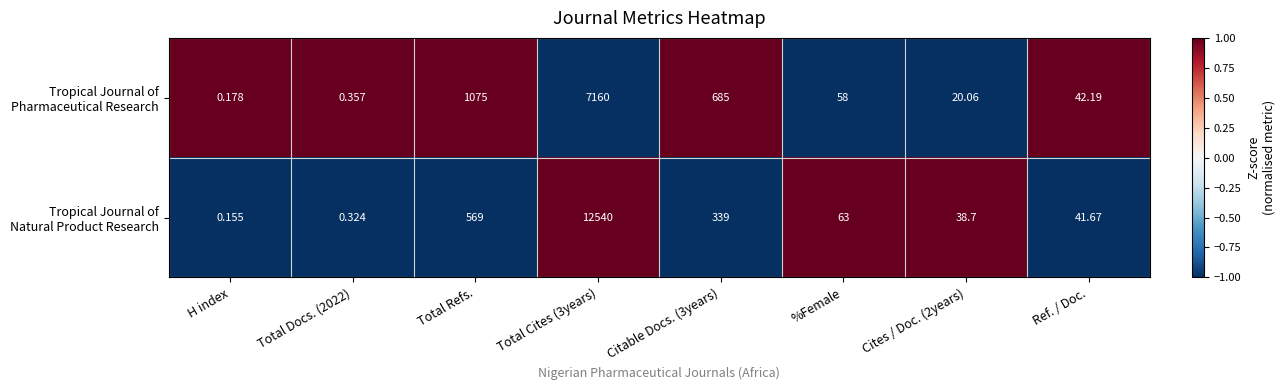

What is the spread (max minus min) of values at Total Docs. (2022)?

0.0